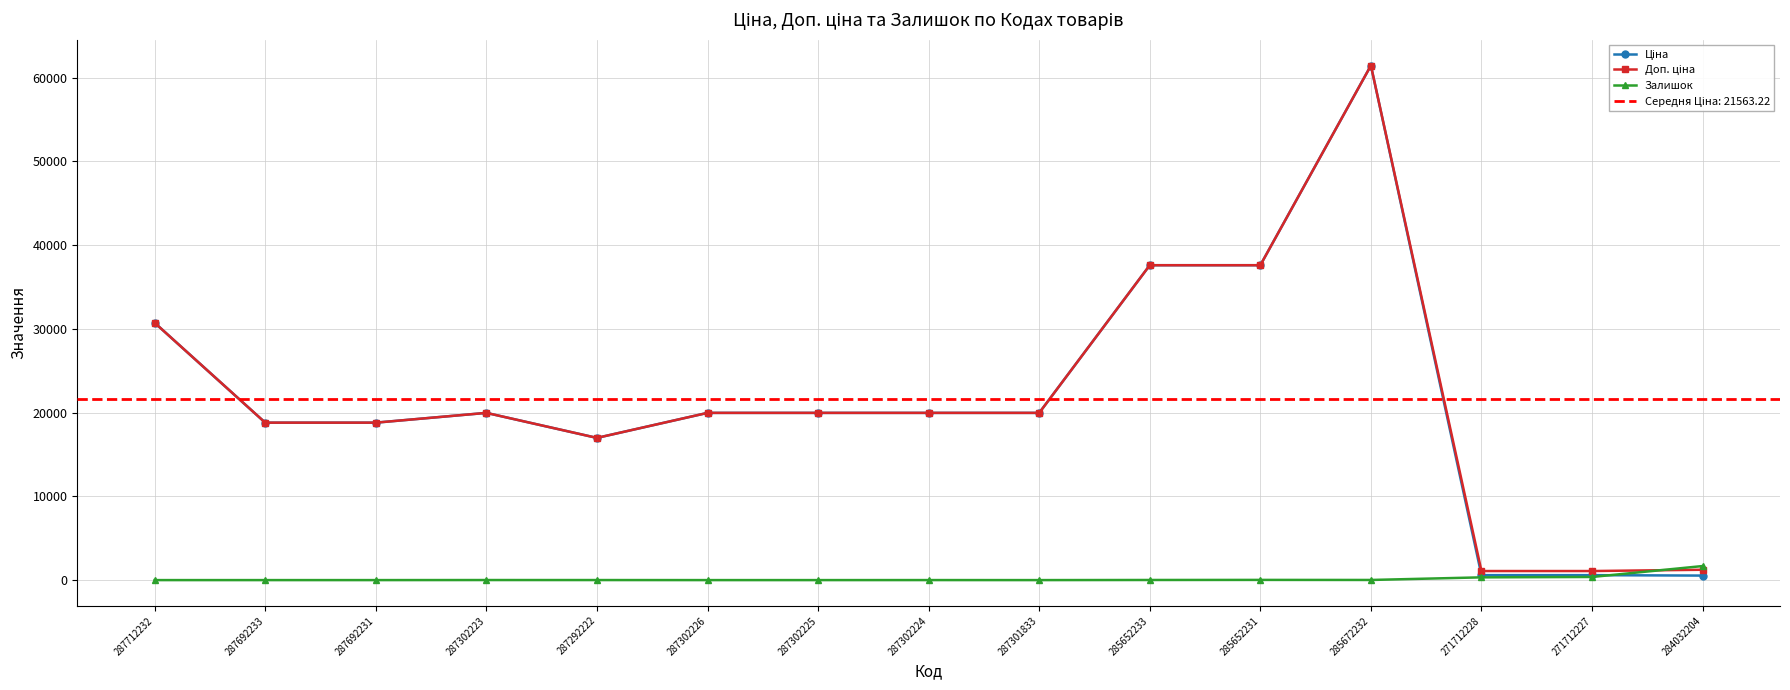

True or false: Доп. ціна and Залишок cross at least once.

True